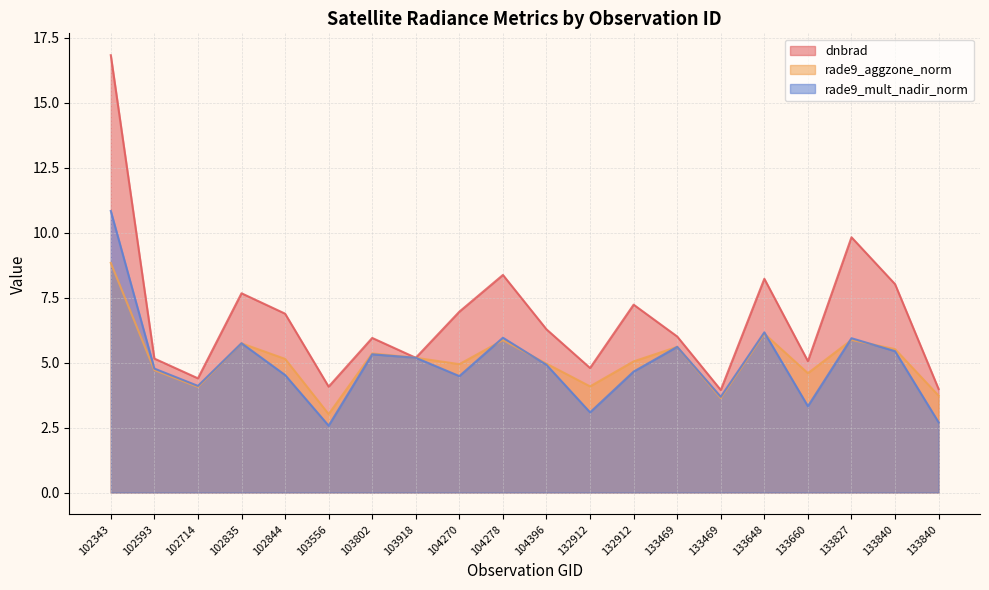

What is the difference between the maximum and minimum values in the rade9_mult_nadir_norm series?

8.3